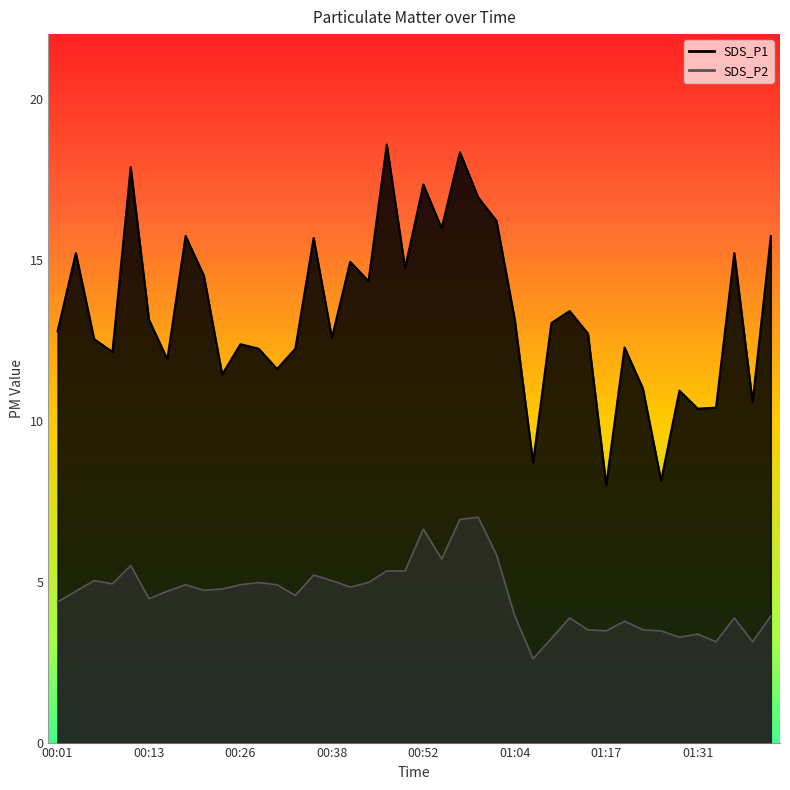

Is the value of SDS_P2 at 00:41 greater than the value of SDS_P1 at 00:21?

No